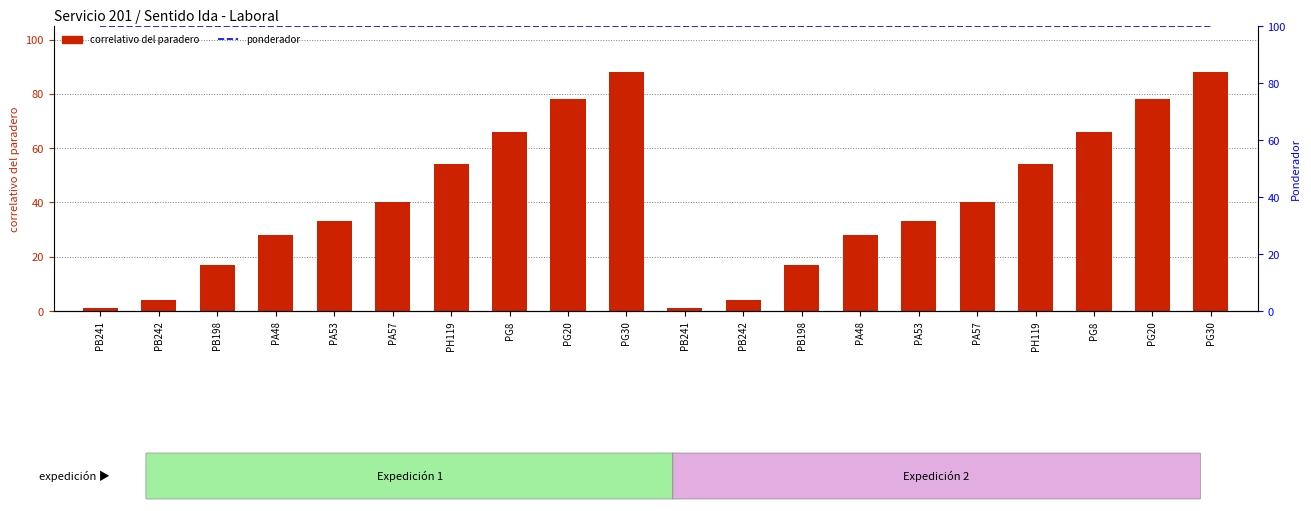

Rank the series by their average value, from highest to lowest.

ponderador (normalised), correlativo del paradero